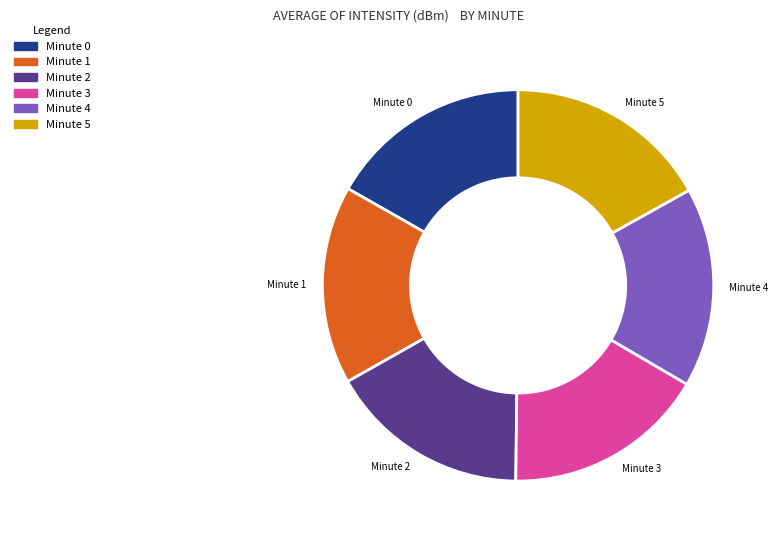

Is it true that Minute 2 is 25% of the pie?

False